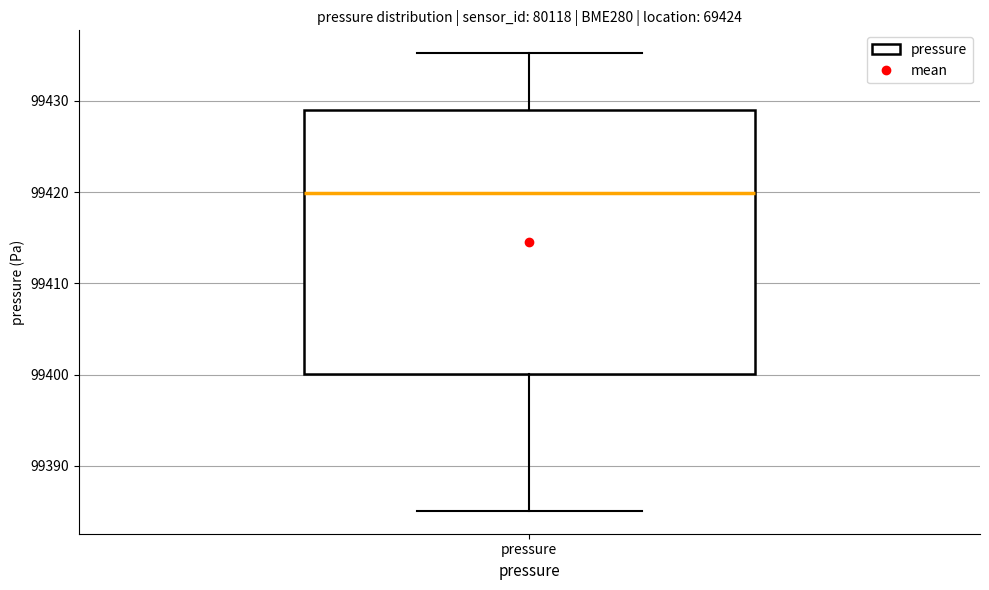

Where is the lower edge of the box for pressure on the y-axis? The values are not printed on the chart, so give them approximately, as read against the axis.

99400